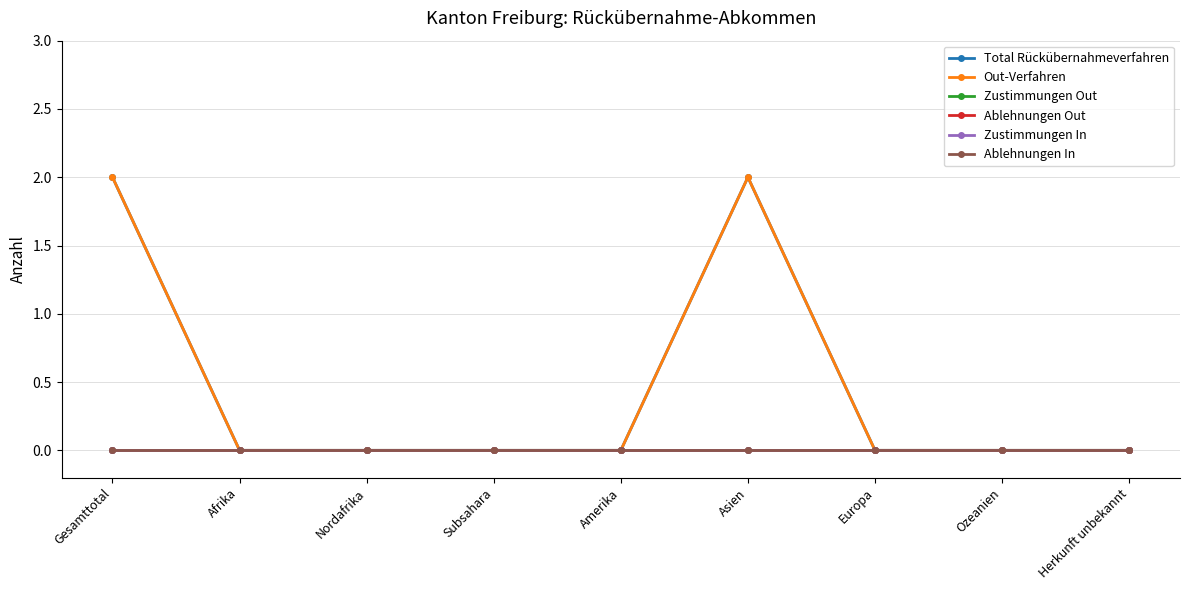

The value of Ablehnungen Out at Afrika is 0. True or false?

True